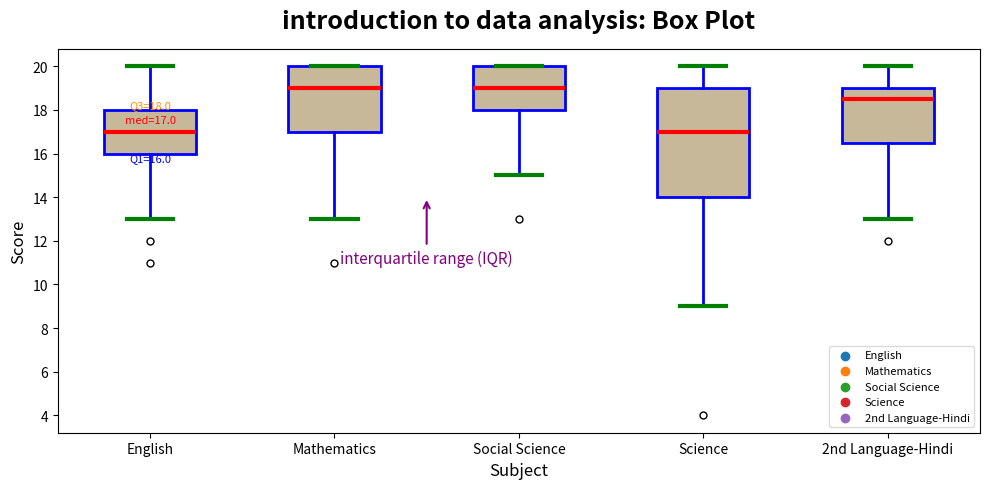

Which box is the tallest, from its lower edge to its upper edge?

Science